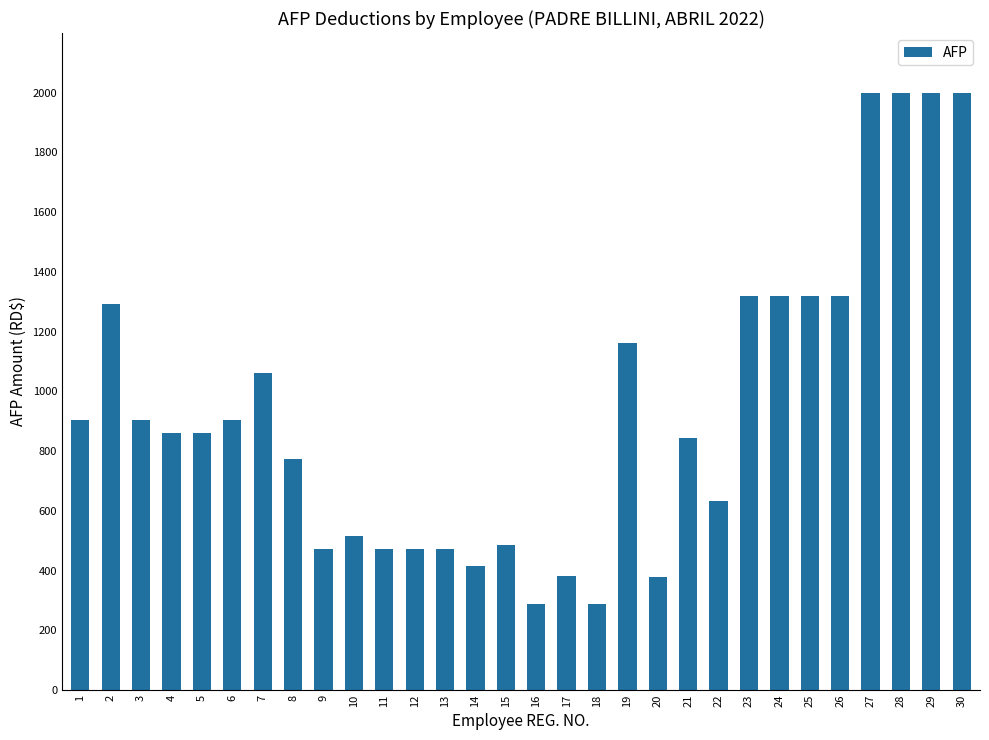

What is the change in value from 17 to 18?

-94.4